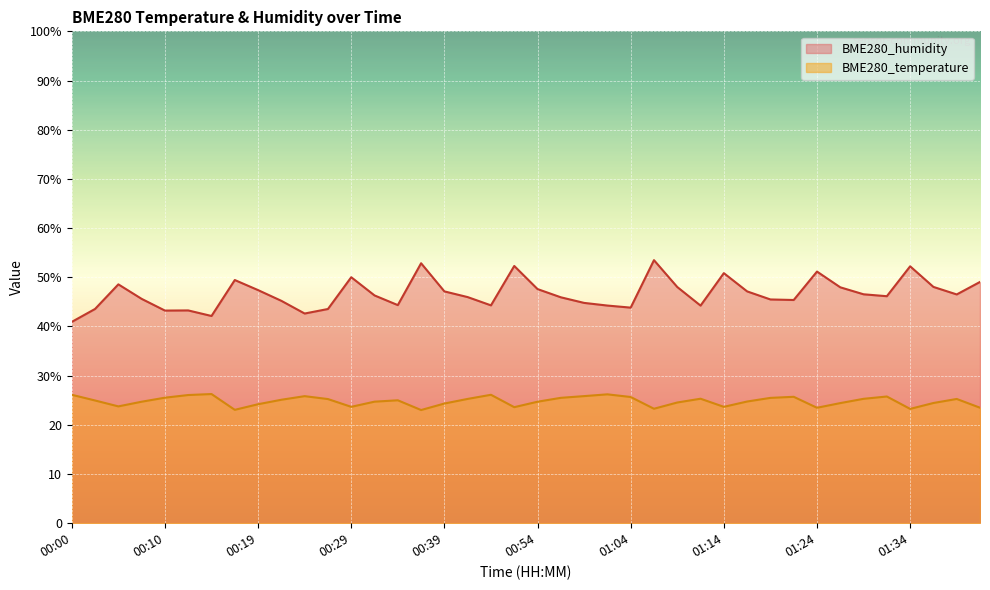

What is the smallest value displayed?

23.0